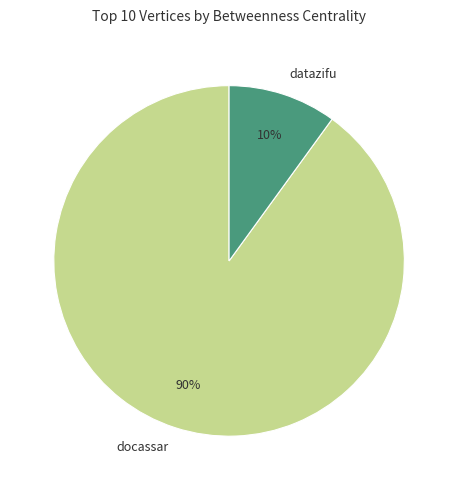

Is there a majority slice in this chart?

Yes